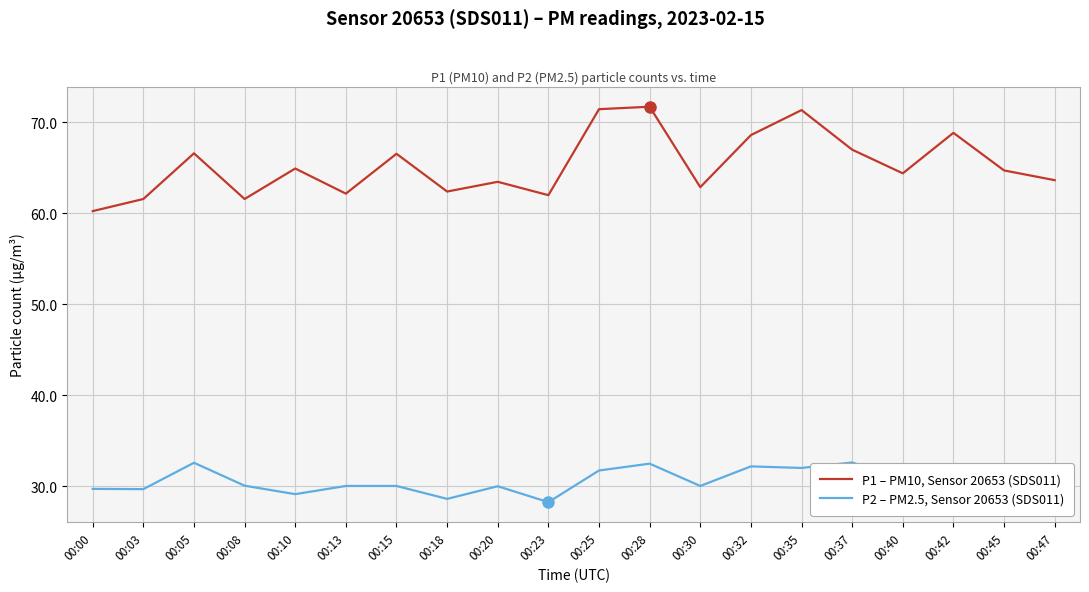

Which series has the widest spread of values?

P1 – PM10, Sensor 20653 (SDS011)